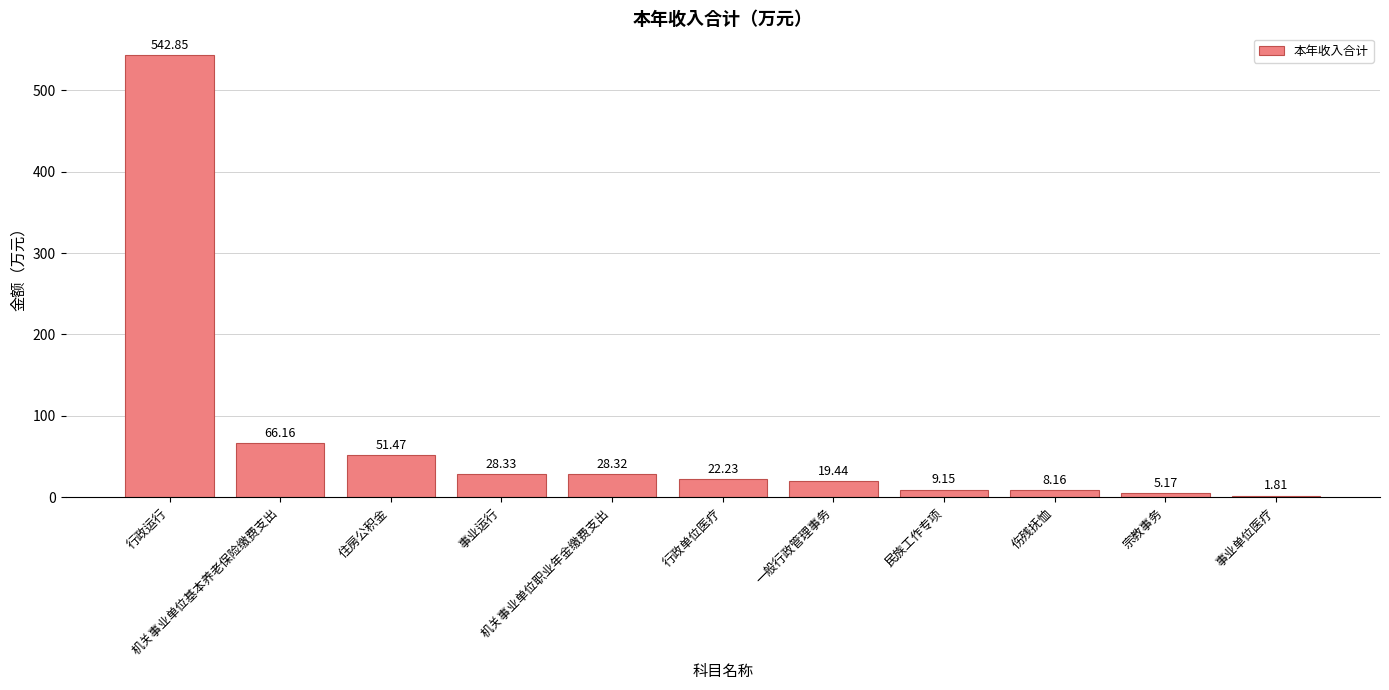

What is the sum of all values?

783.1